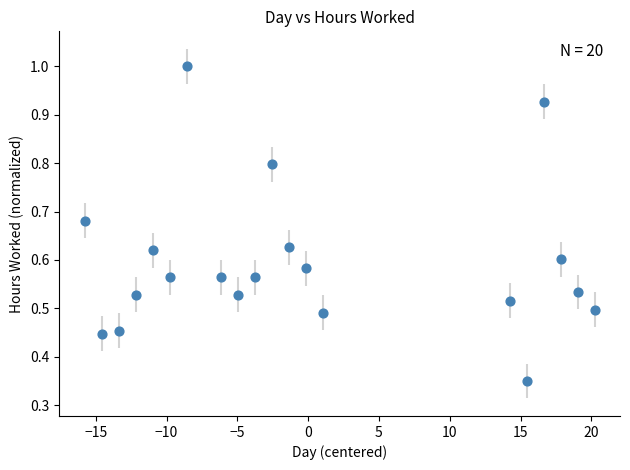

What is the range of X values (max minus min)?

36.0